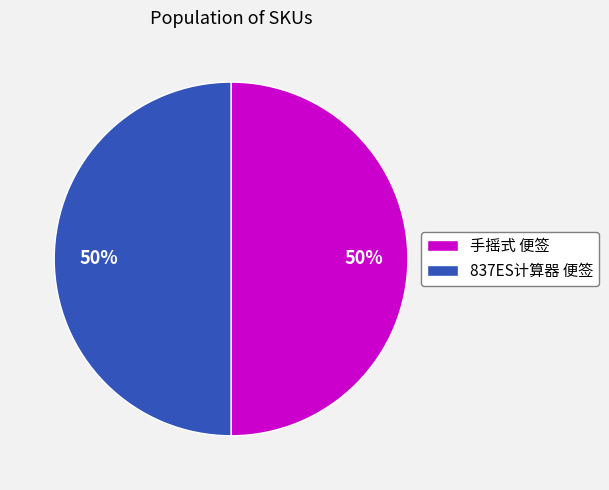

What is the ratio of the value at 837ES计算器 便签 to the value at 手摇式 便签?

1.0